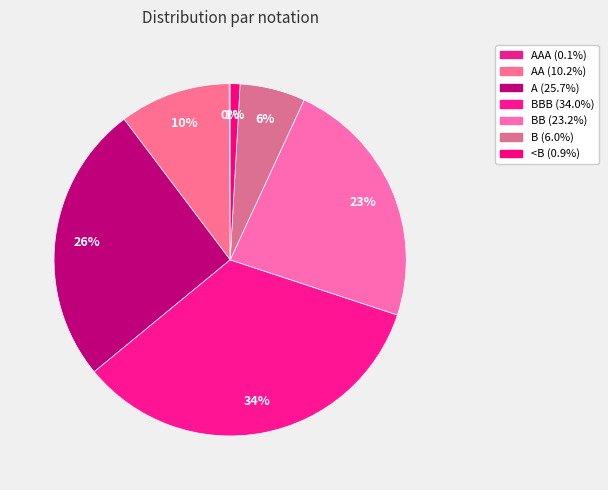

What is the smallest slice in the pie chart?

AAA